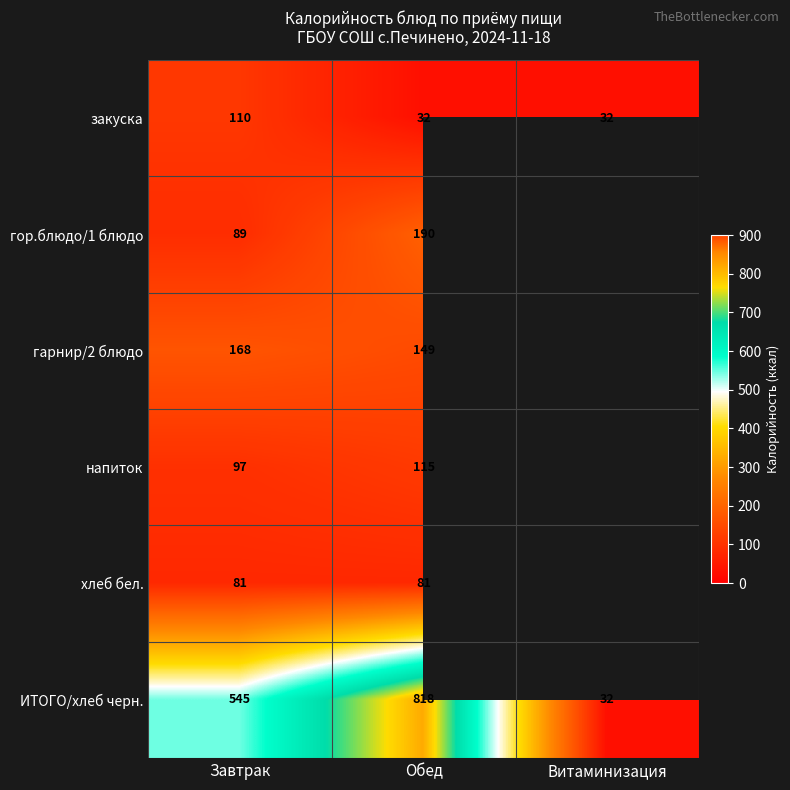

Which has a higher value, Витаминизация or Завтрак?

Завтрак